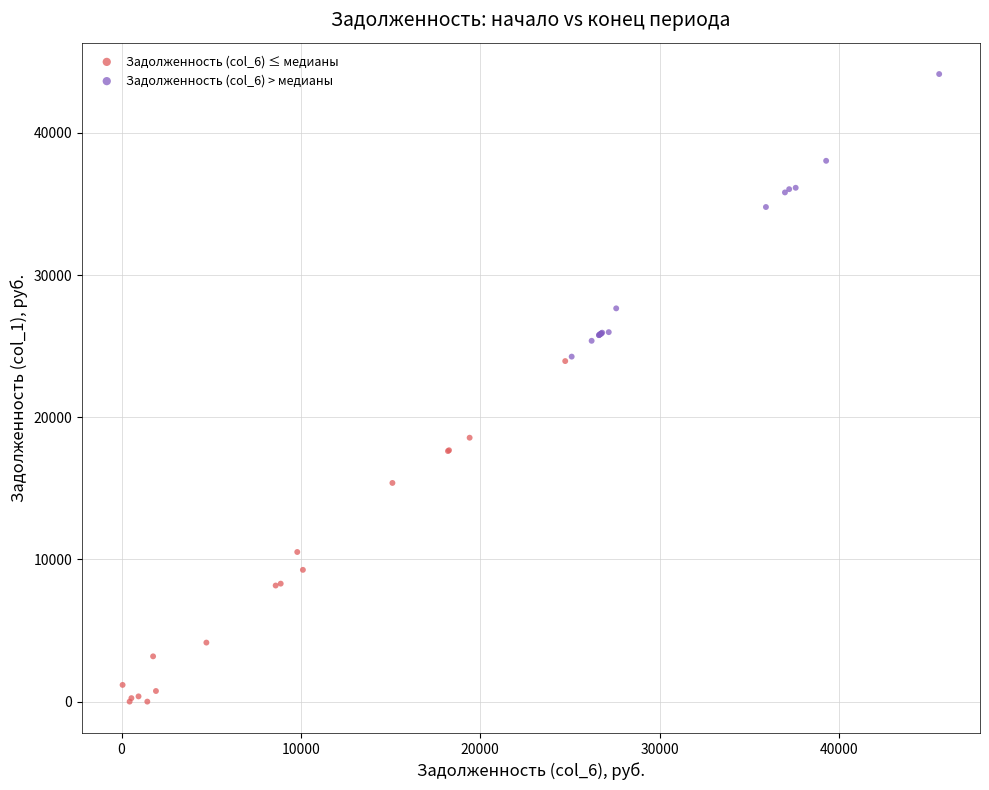

Which series has the widest spread of Y values?

Задолженность (col_6) ≤ медианы